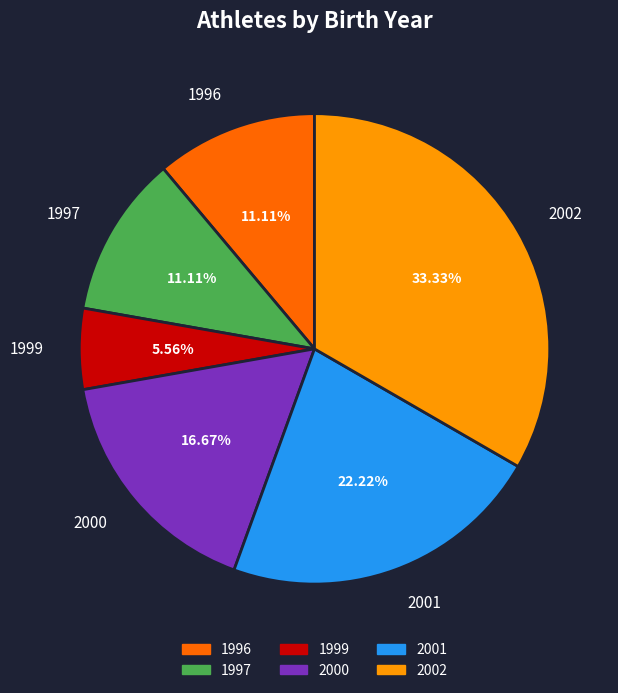

Does any single category account for the majority?

No